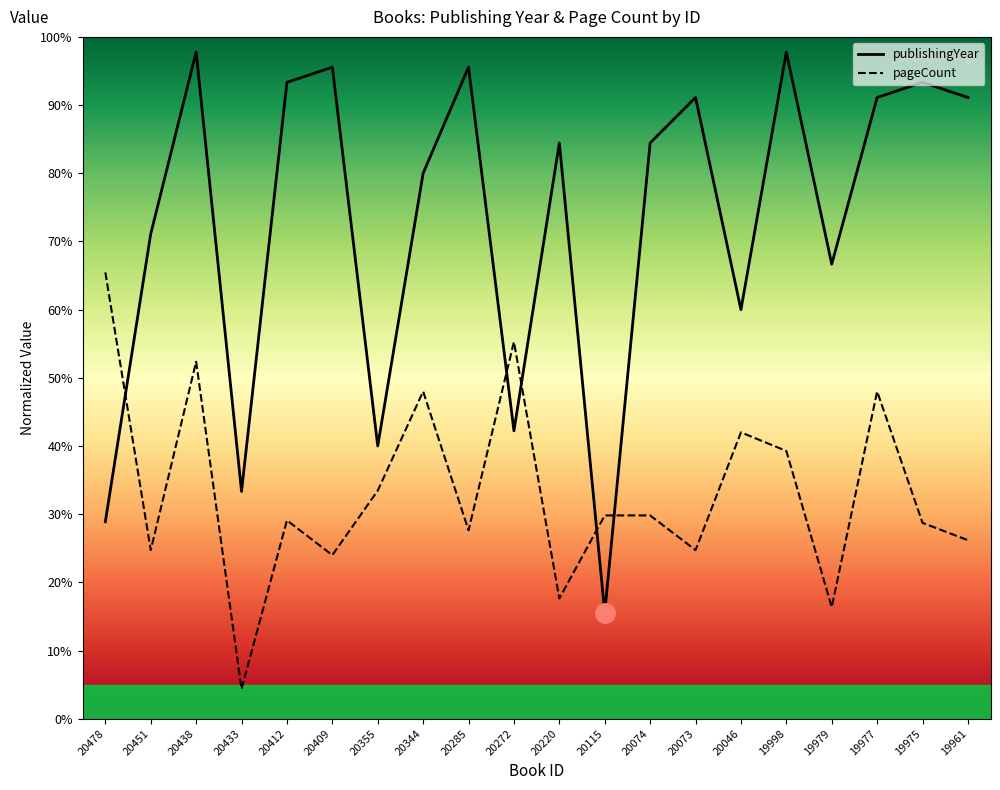

Is it true that pageCount equals 29.1 at 20412?

True